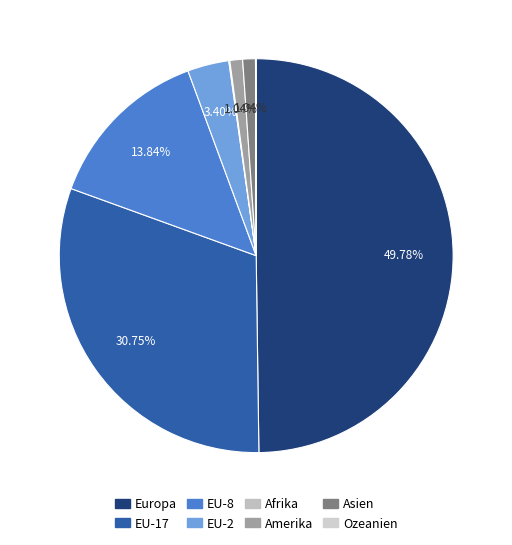

Does any single category account for the majority?

No